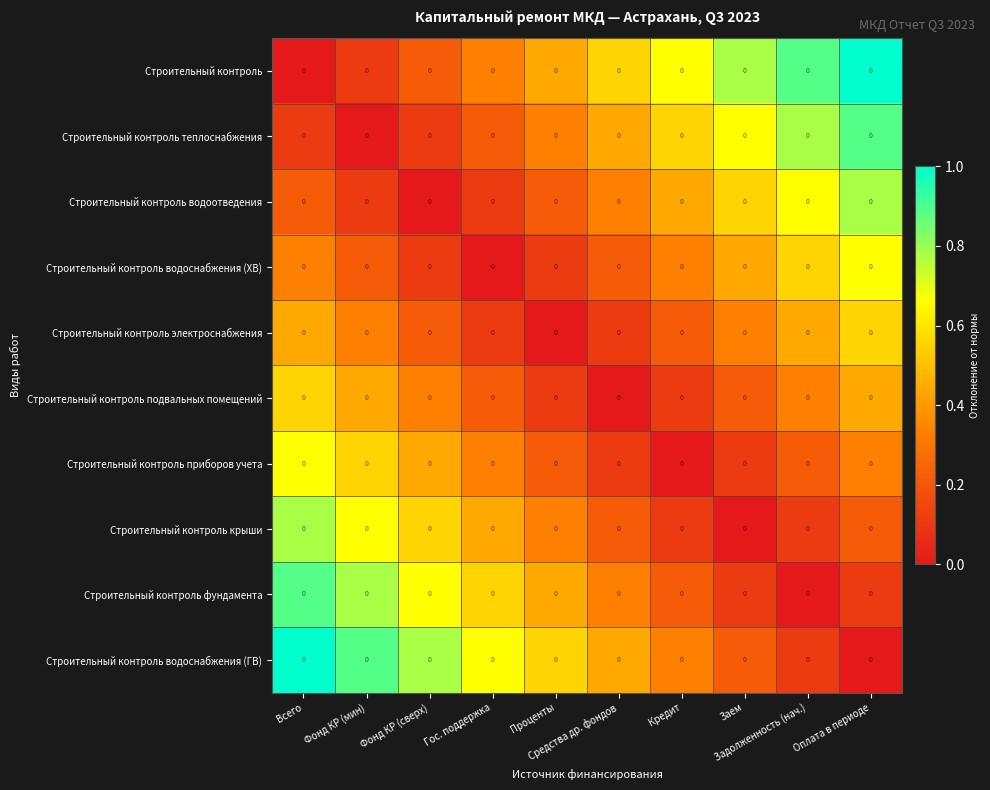

Reading left to right, extract all data points from this chart.

Строительный контроль: Всего=0.0	Фонд КР (мин)=0.0	Фонд КР (сверх)=0.0	Гос. поддержка=0.0	Проценты=0.0	Средства др. фондов=0.0	Кредит=0.0	Заем=0.0	Задолженность (нач.)=0.0	Оплата в периоде=0.0
Строительный контроль теплоснабжения: Всего=0.0	Фонд КР (мин)=0.0	Фонд КР (сверх)=0.0	Гос. поддержка=0.0	Проценты=0.0	Средства др. фондов=0.0	Кредит=0.0	Заем=0.0	Задолженность (нач.)=0.0	Оплата в периоде=0.0
Строительный контроль водоотведения: Всего=0.0	Фонд КР (мин)=0.0	Фонд КР (сверх)=0.0	Гос. поддержка=0.0	Проценты=0.0	Средства др. фондов=0.0	Кредит=0.0	Заем=0.0	Задолженность (нач.)=0.0	Оплата в периоде=0.0
Строительный контроль водоснабжения (ХВ): Всего=0.0	Фонд КР (мин)=0.0	Фонд КР (сверх)=0.0	Гос. поддержка=0.0	Проценты=0.0	Средства др. фондов=0.0	Кредит=0.0	Заем=0.0	Задолженность (нач.)=0.0	Оплата в периоде=0.0
Строительный контроль электроснабжения: Всего=0.0	Фонд КР (мин)=0.0	Фонд КР (сверх)=0.0	Гос. поддержка=0.0	Проценты=0.0	Средства др. фондов=0.0	Кредит=0.0	Заем=0.0	Задолженность (нач.)=0.0	Оплата в периоде=0.0
Строительный контроль подвальных помещений: Всего=0.0	Фонд КР (мин)=0.0	Фонд КР (сверх)=0.0	Гос. поддержка=0.0	Проценты=0.0	Средства др. фондов=0.0	Кредит=0.0	Заем=0.0	Задолженность (нач.)=0.0	Оплата в периоде=0.0
Строительный контроль приборов учета: Всего=0.0	Фонд КР (мин)=0.0	Фонд КР (сверх)=0.0	Гос. поддержка=0.0	Проценты=0.0	Средства др. фондов=0.0	Кредит=0.0	Заем=0.0	Задолженность (нач.)=0.0	Оплата в периоде=0.0
Строительный контроль крыши: Всего=0.0	Фонд КР (мин)=0.0	Фонд КР (сверх)=0.0	Гос. поддержка=0.0	Проценты=0.0	Средства др. фондов=0.0	Кредит=0.0	Заем=0.0	Задолженность (нач.)=0.0	Оплата в периоде=0.0
Строительный контроль фундамента: Всего=0.0	Фонд КР (мин)=0.0	Фонд КР (сверх)=0.0	Гос. поддержка=0.0	Проценты=0.0	Средства др. фондов=0.0	Кредит=0.0	Заем=0.0	Задолженность (нач.)=0.0	Оплата в периоде=0.0
Строительный контроль водоснабжения (ГВ): Всего=0.0	Фонд КР (мин)=0.0	Фонд КР (сверх)=0.0	Гос. поддержка=0.0	Проценты=0.0	Средства др. фондов=0.0	Кредит=0.0	Заем=0.0	Задолженность (нач.)=0.0	Оплата в периоде=0.0